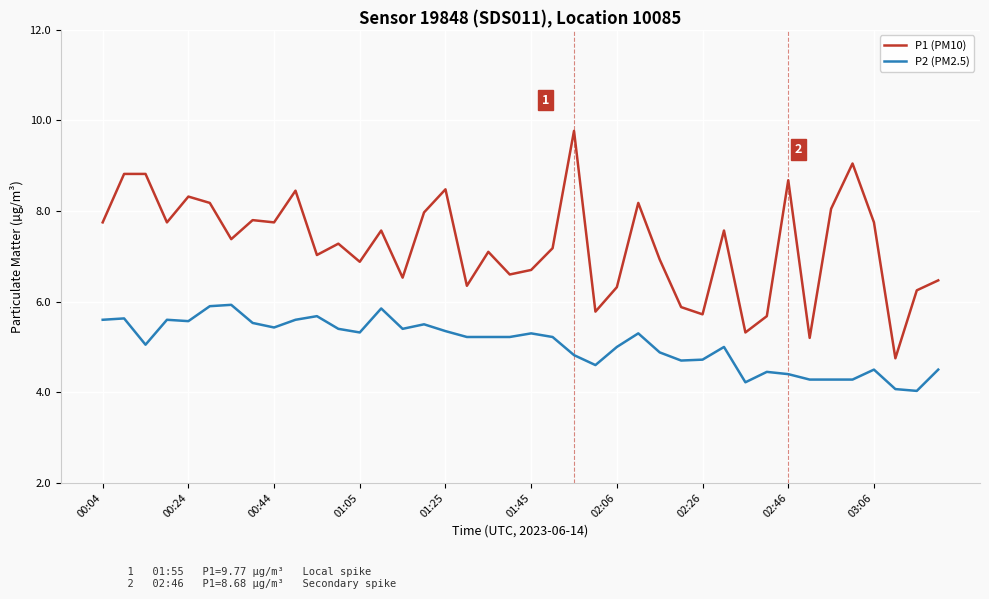

What is the maximum value shown in the chart?

9.8